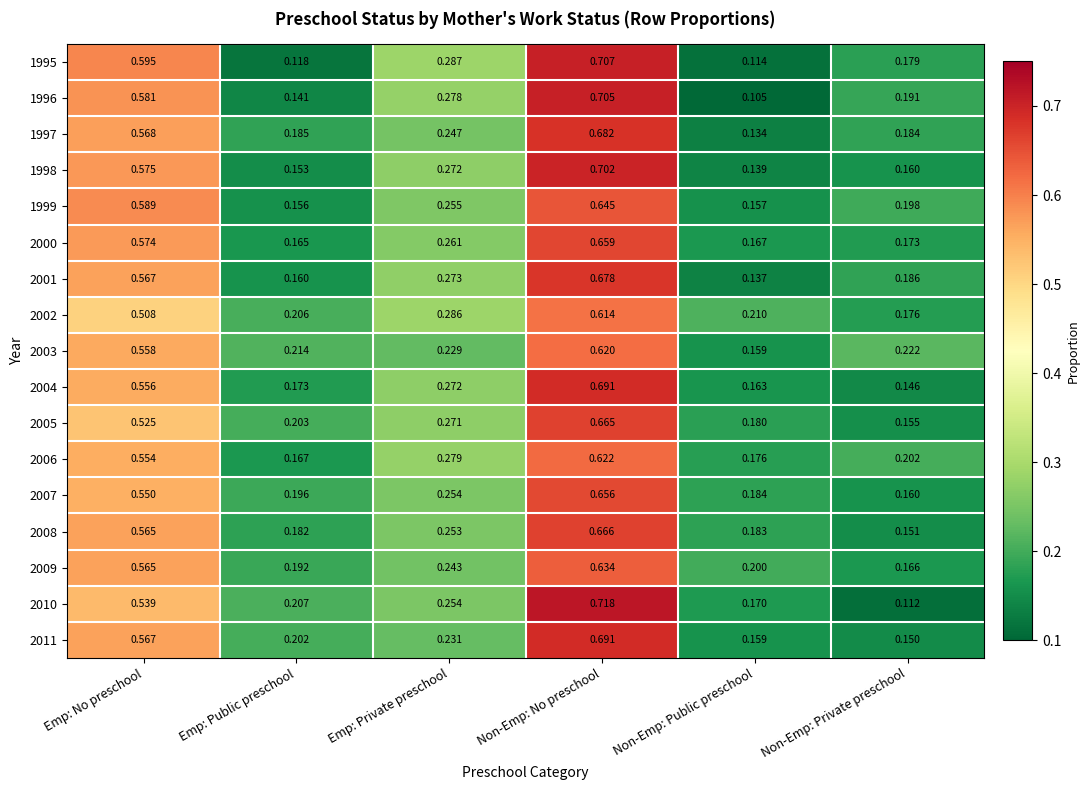

List the labels in order of 1999 value, largest first.

Non-Emp: No preschool, Emp: No preschool, Emp: Private preschool, Non-Emp: Private preschool, Non-Emp: Public preschool, Emp: Public preschool